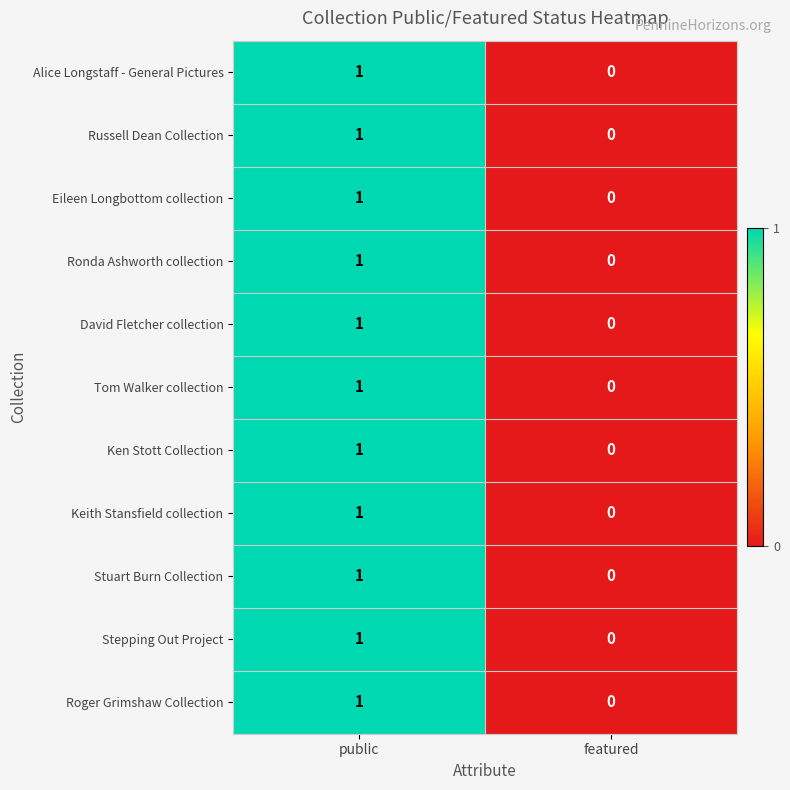

Reading left to right, what are all the values shown in this chart?

Alice Longstaff - General Pictures: 1	0
Russell Dean Collection: 1	0
Eileen Longbottom collection: 1	0
Ronda Ashworth collection: 1	0
David Fletcher collection: 1	0
Tom Walker collection: 1	0
Ken Stott Collection: 1	0
Keith Stansfield collection: 1	0
Stuart Burn Collection: 1	0
Stepping Out Project: 1	0
Roger Grimshaw Collection: 1	0